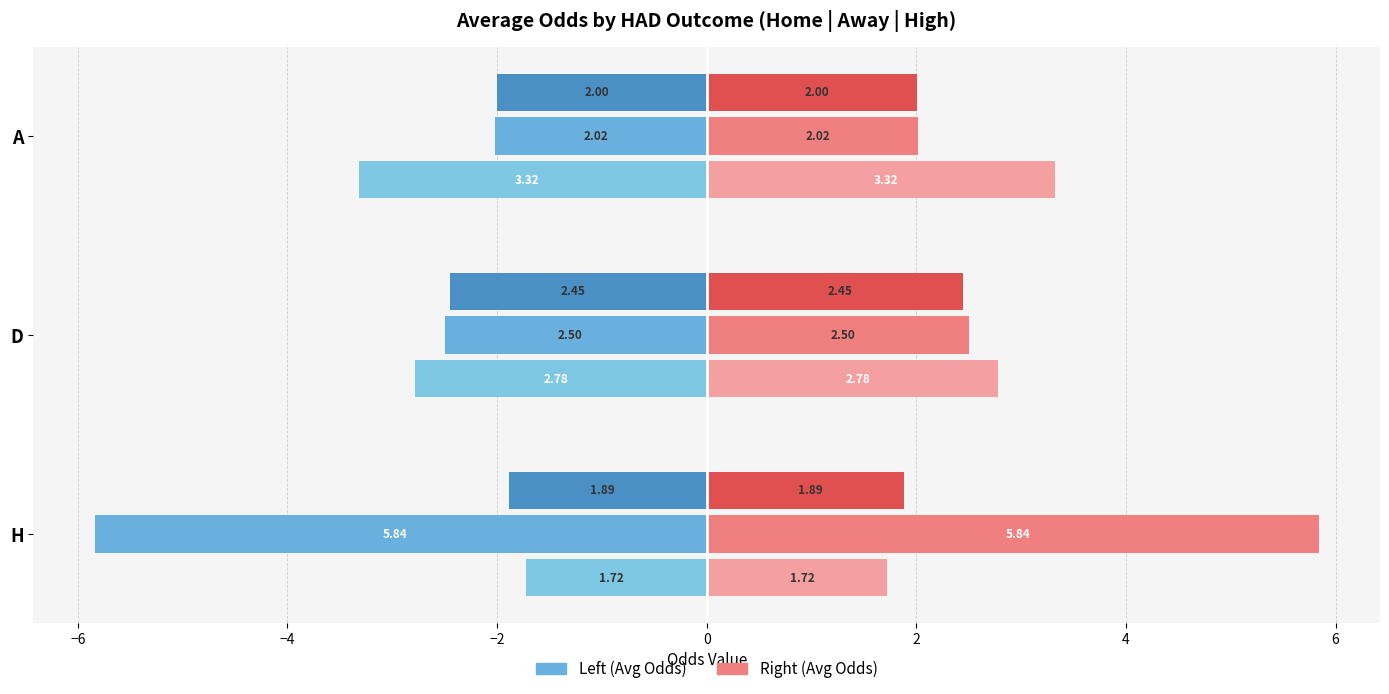

The value of First Away (Left) at H is -7.8. True or false?

False